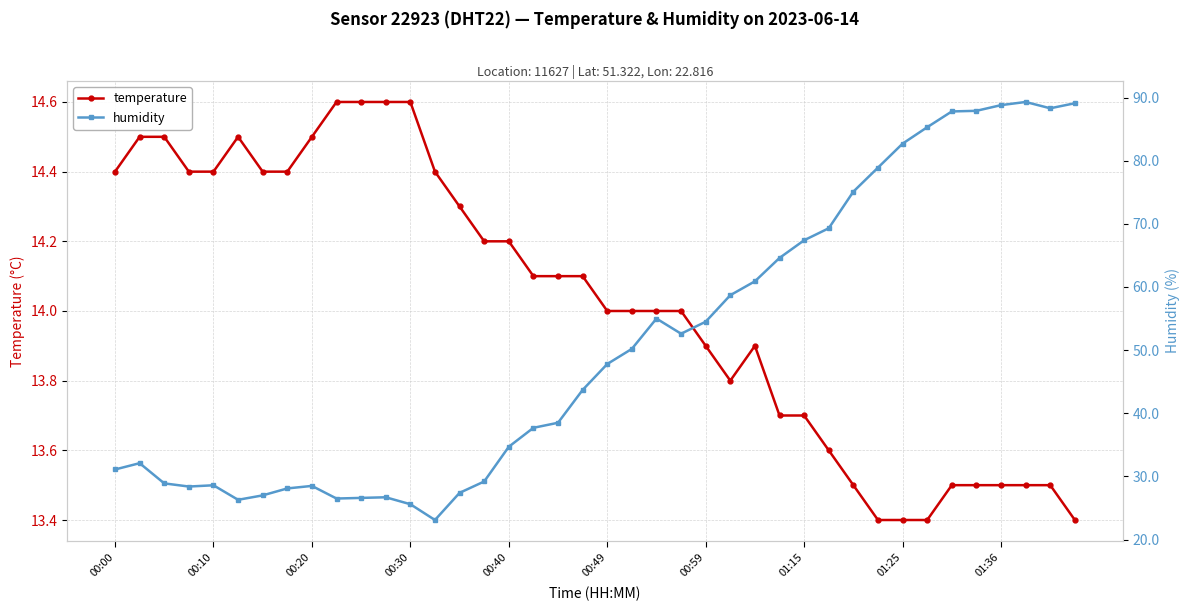

Is it true that temperature equals 14.0 at 21?

True